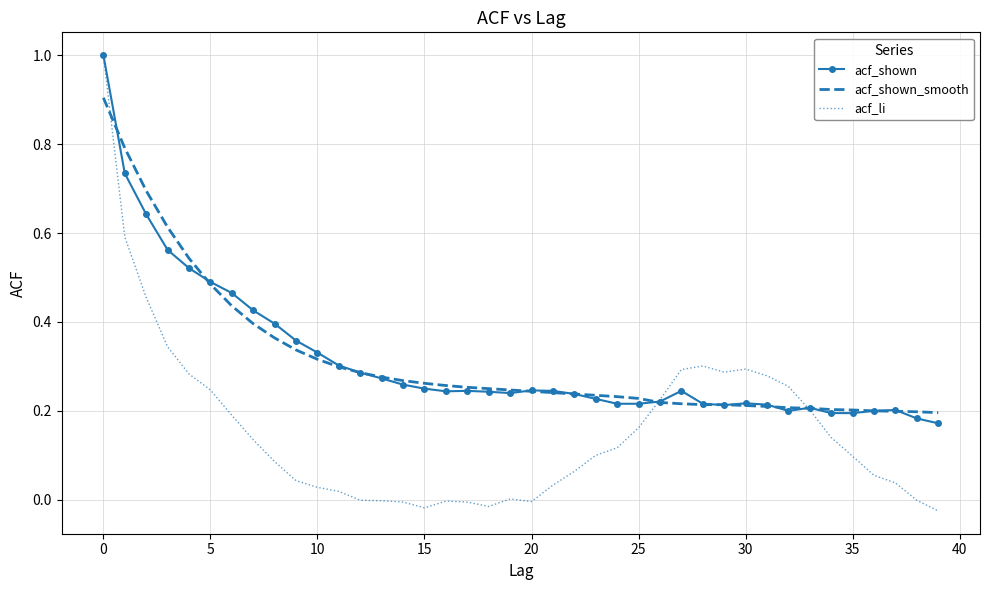

What is the maximum value shown in the chart?

1.0